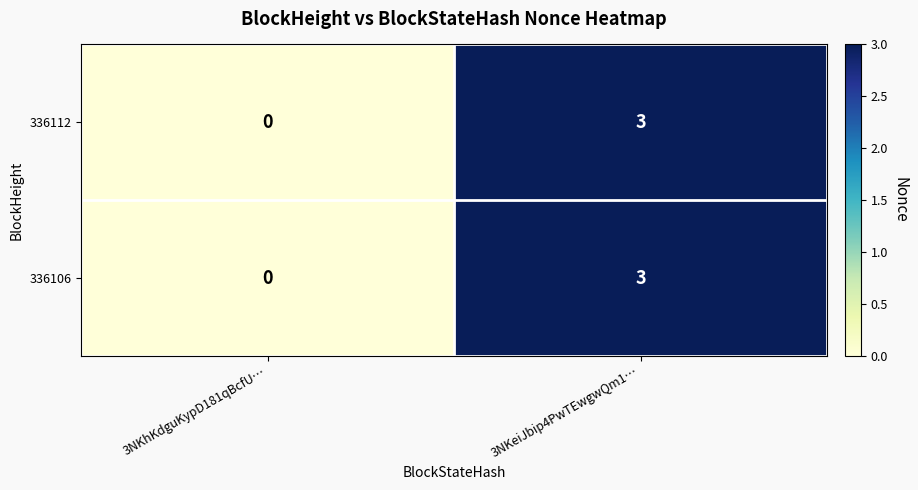

The 336112 series shows 0 at 3NKhKdguKypD181qBcfU…. True or false?

True